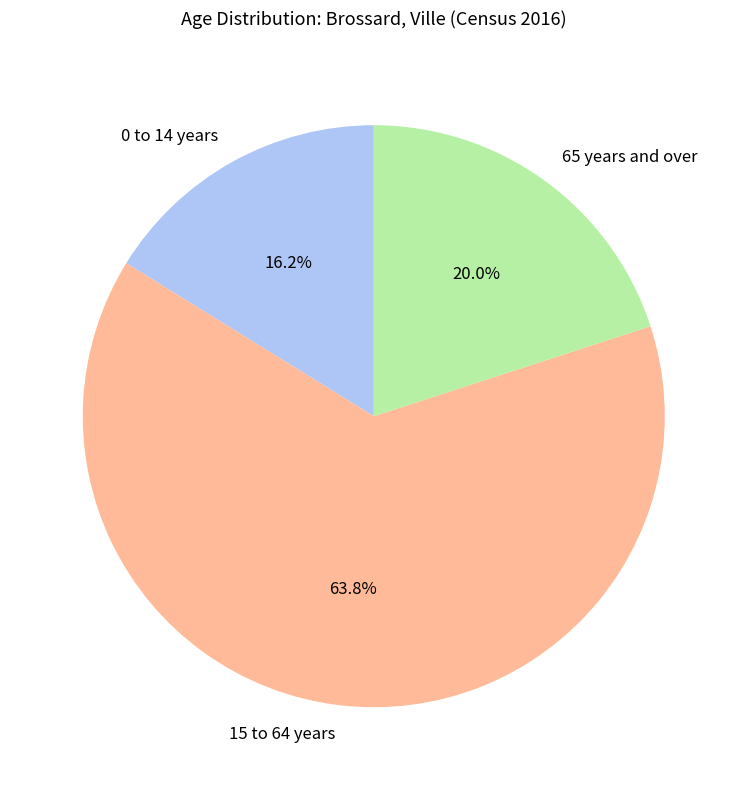

The 65 years and over slice represents 20% of the pie. True or false?

True